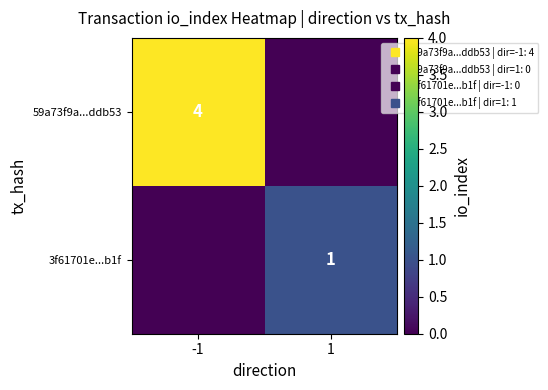

How many distinct data groups are displayed?

2